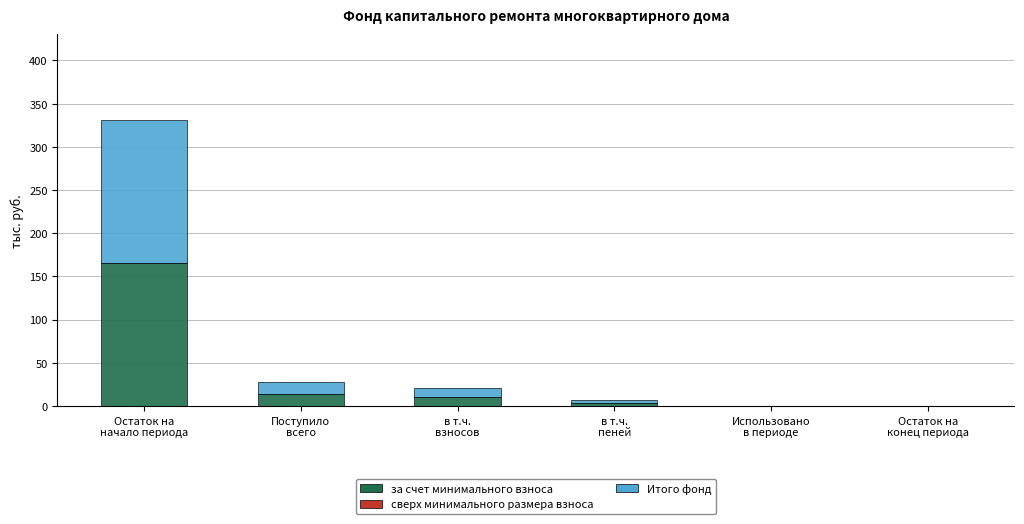

How many distinct data groups are displayed?

2